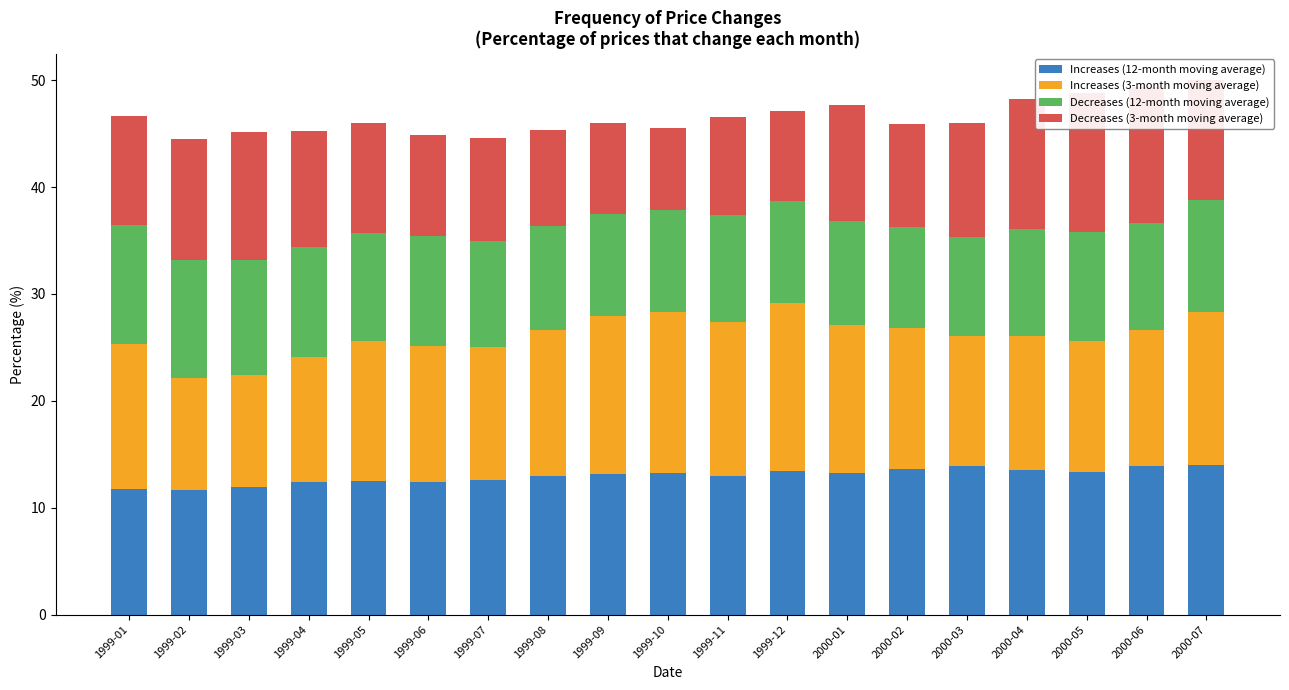

Which series has the largest total across all categories?

Increases (3-month moving average)